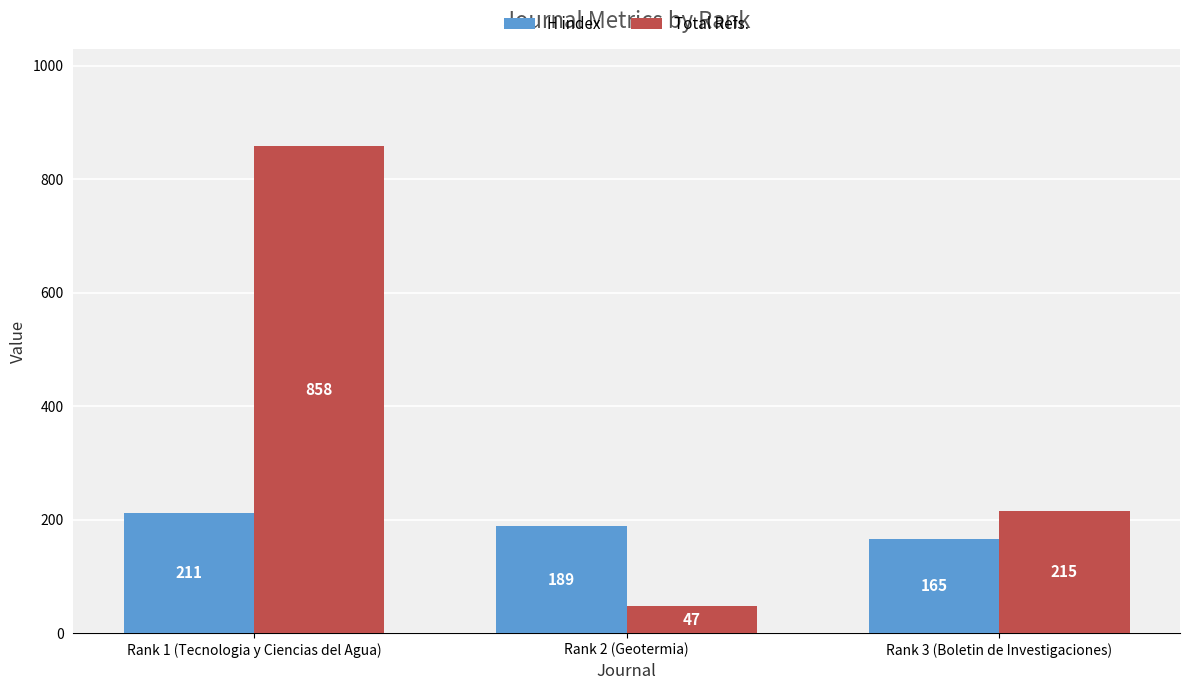

Which series has the largest range (max minus min)?

Total Refs.